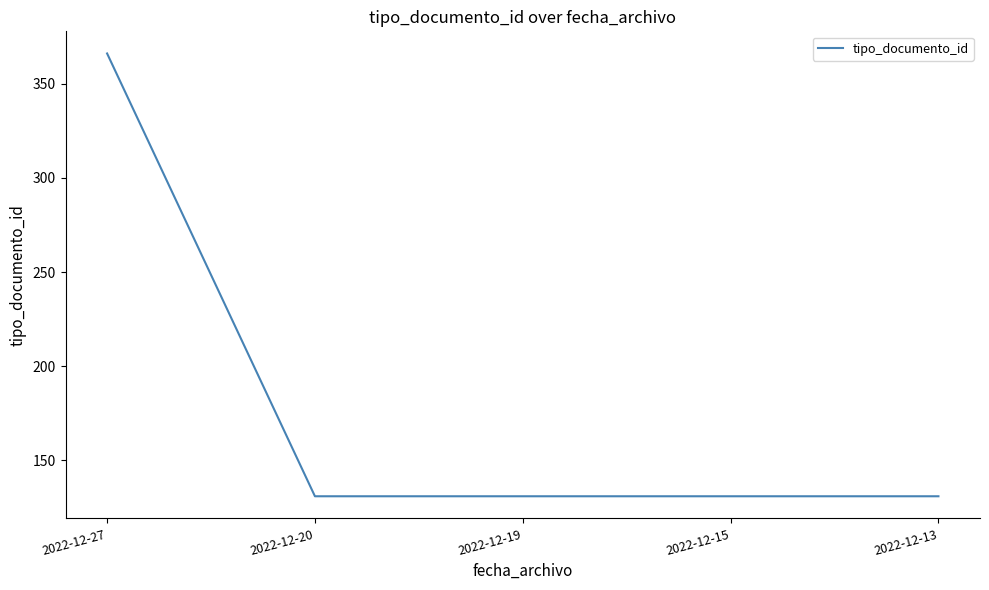

How many lines are shown in the chart?

1